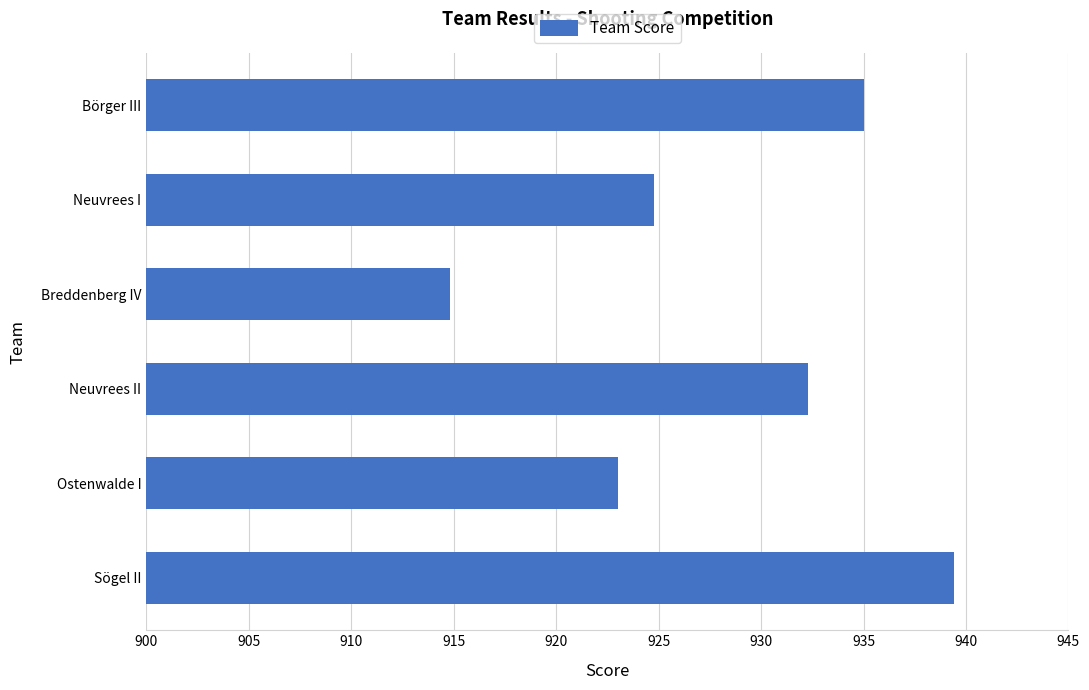

What is the greatest value displayed?

939.4